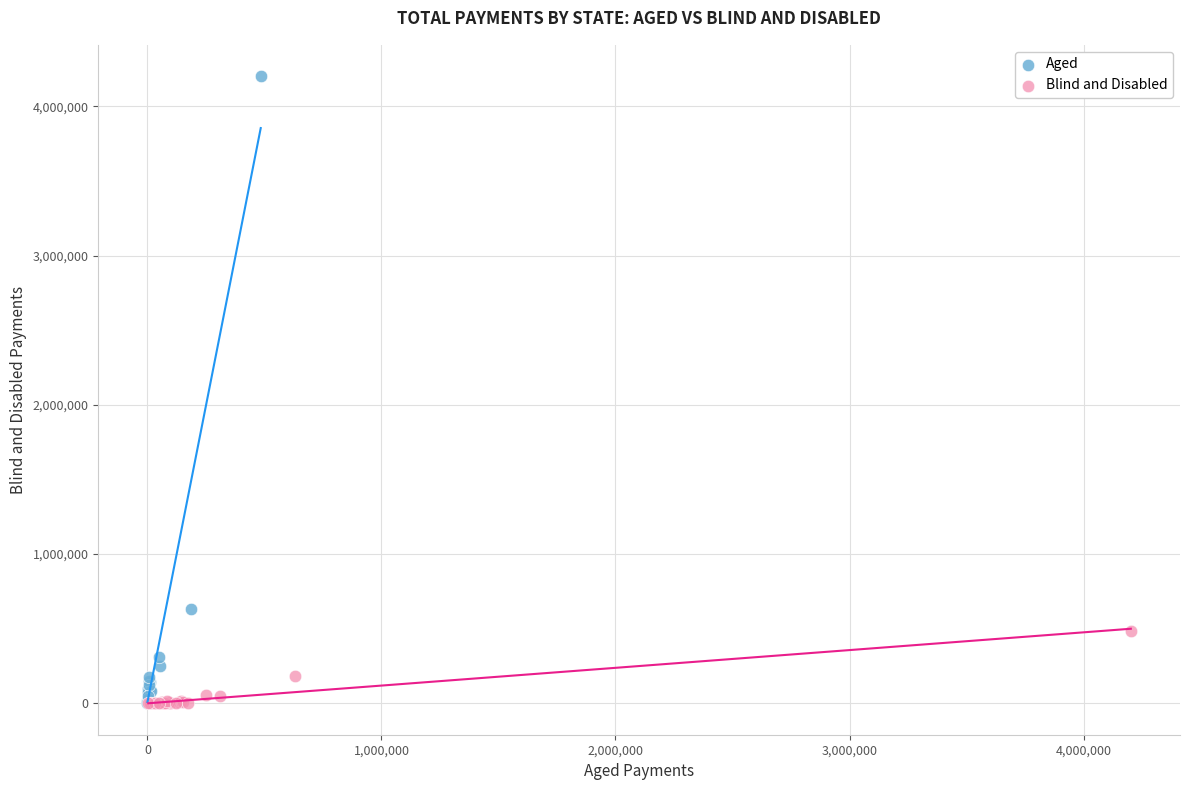

Which series has the widest spread of Y values?

Aged